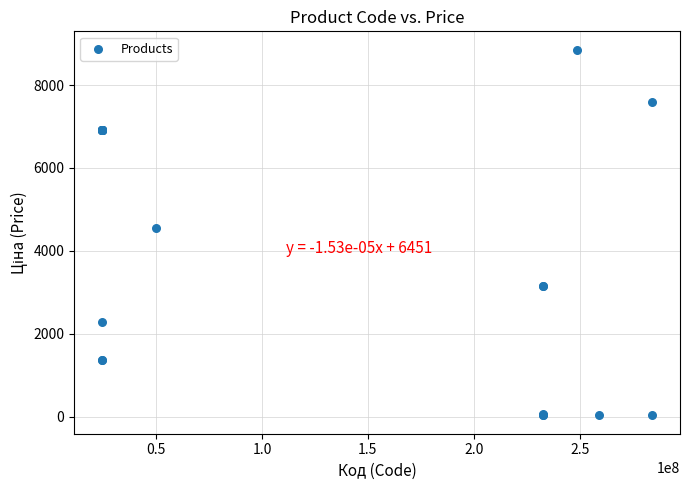

What Y value in the scatter plot is closest to 4442?

4561.9